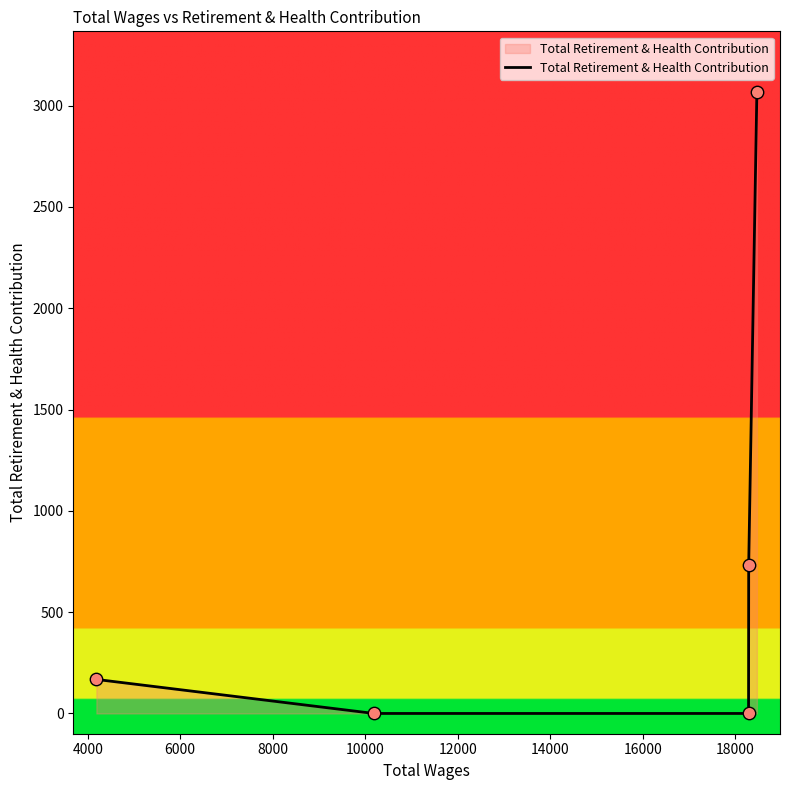

What is the difference between the second highest and minimum values?

732